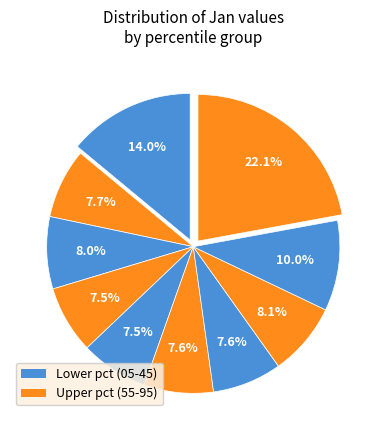

How many segments does this pie chart have?

10